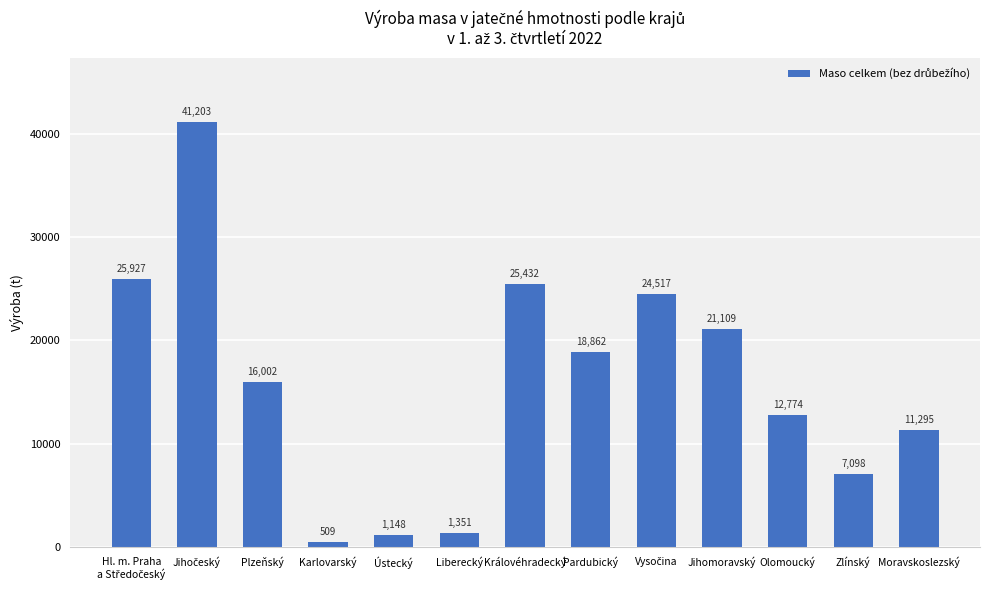

Approximately how many times larger is the value at Pardubický compared to Moravskoslezský?

1.7